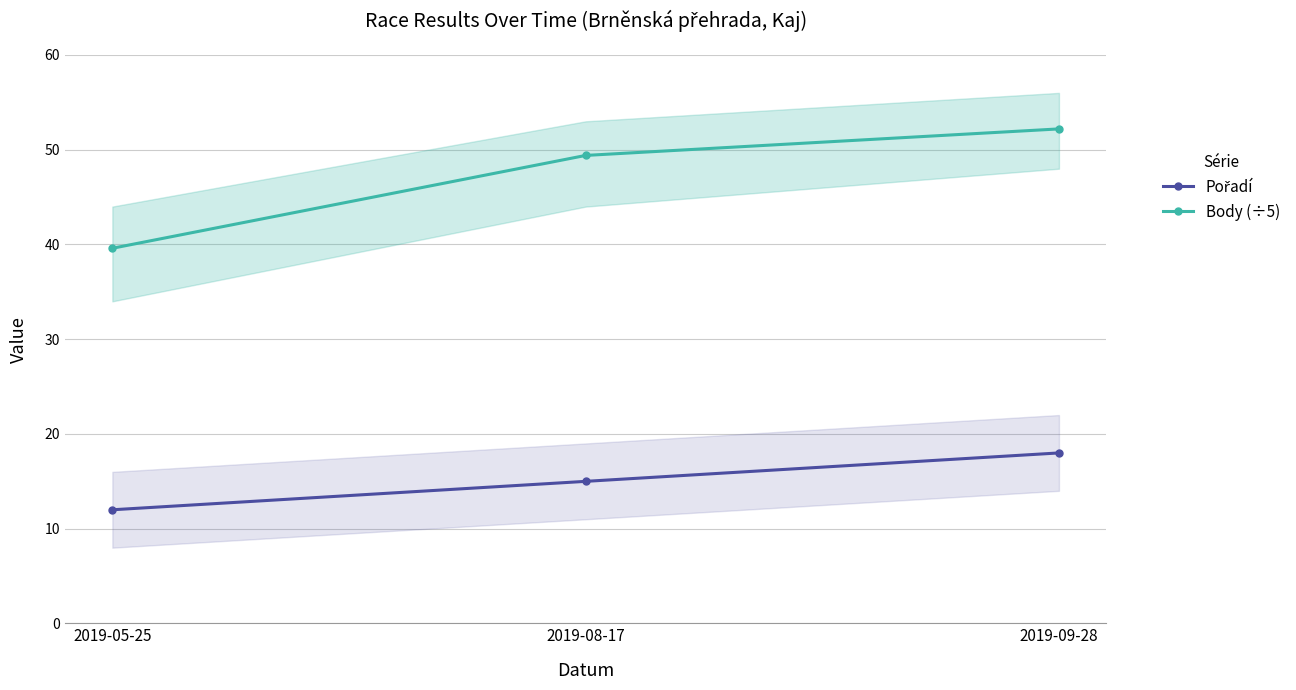

What is the label of the 3rd point from the right?

2019-05-25